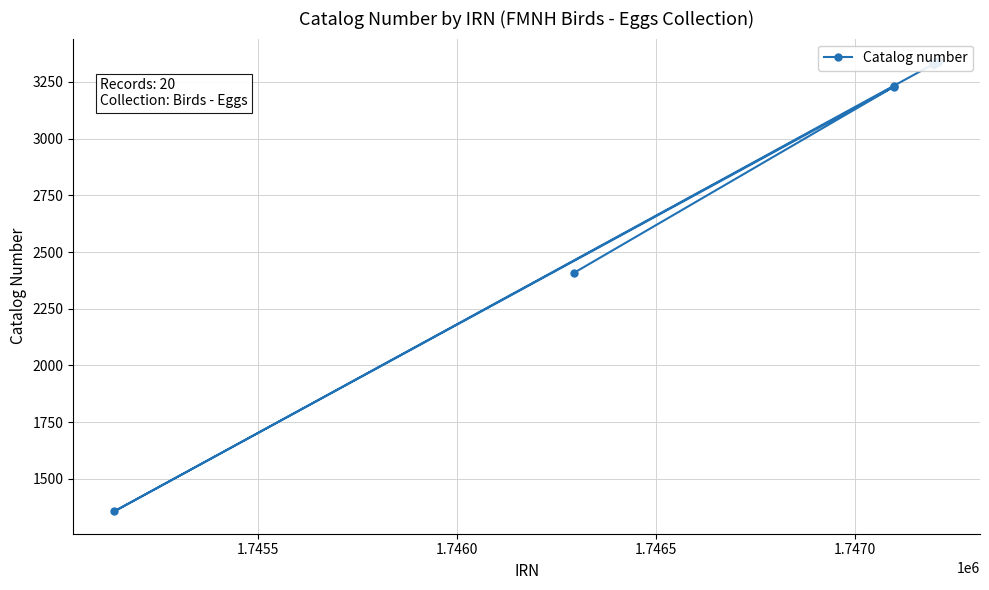

How many points are lower than both their immediate neighbors (excluding endpoints)?

1